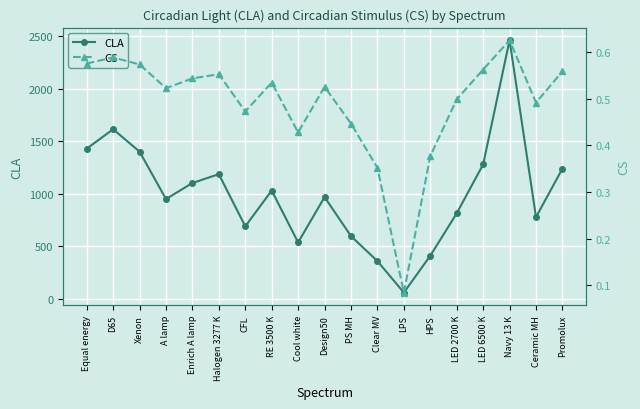

True or false: CS has a value of 0.2 at Cool white.

False